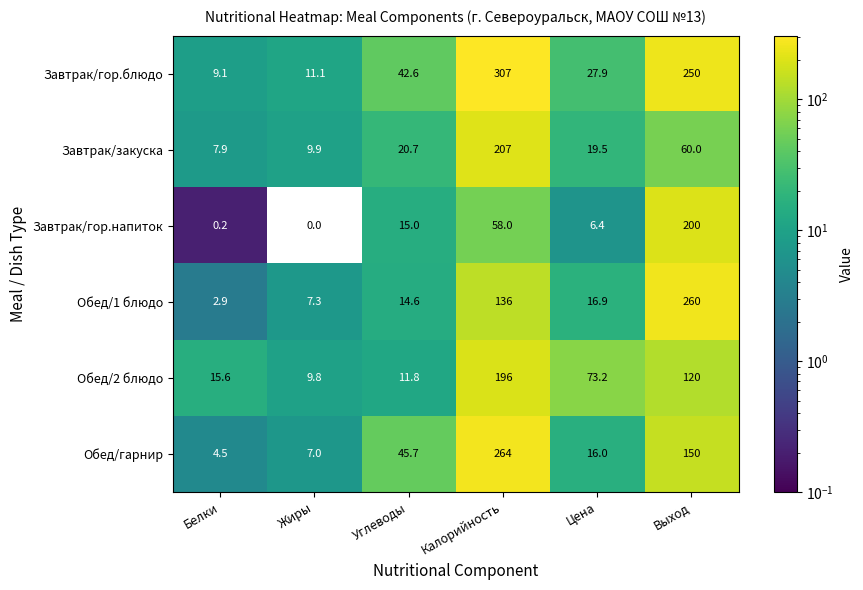

What is the maximum value shown in the chart?

307.0